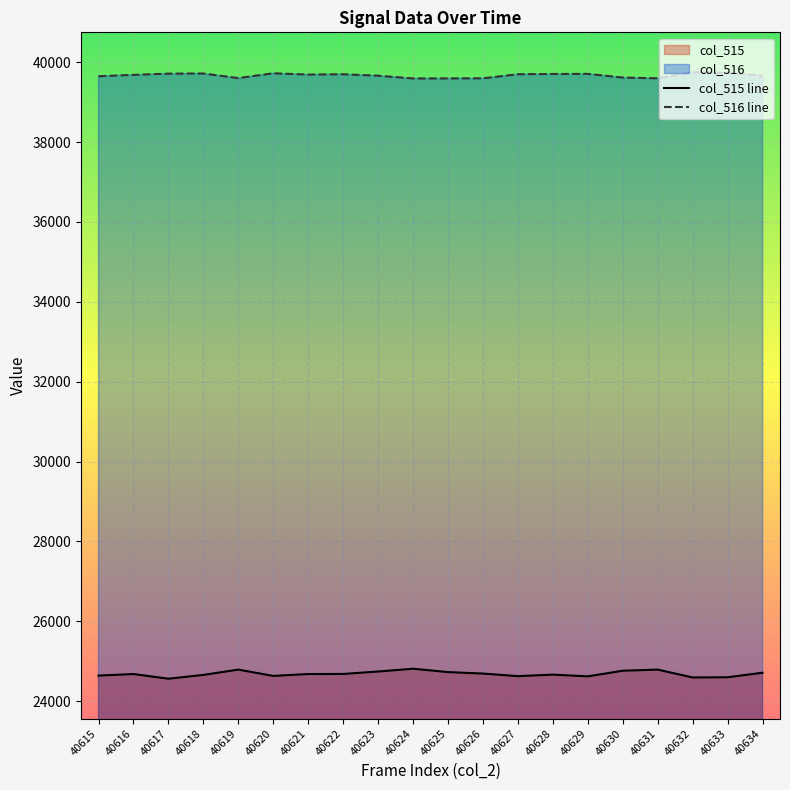

List the labels in order of col_515 line value, largest first.

40624, 40619, 40631, 40630, 40623, 40625, 40634, 40626, 40622, 40616, 40621, 40628, 40618, 40615, 40620, 40627, 40629, 40633, 40632, 40617